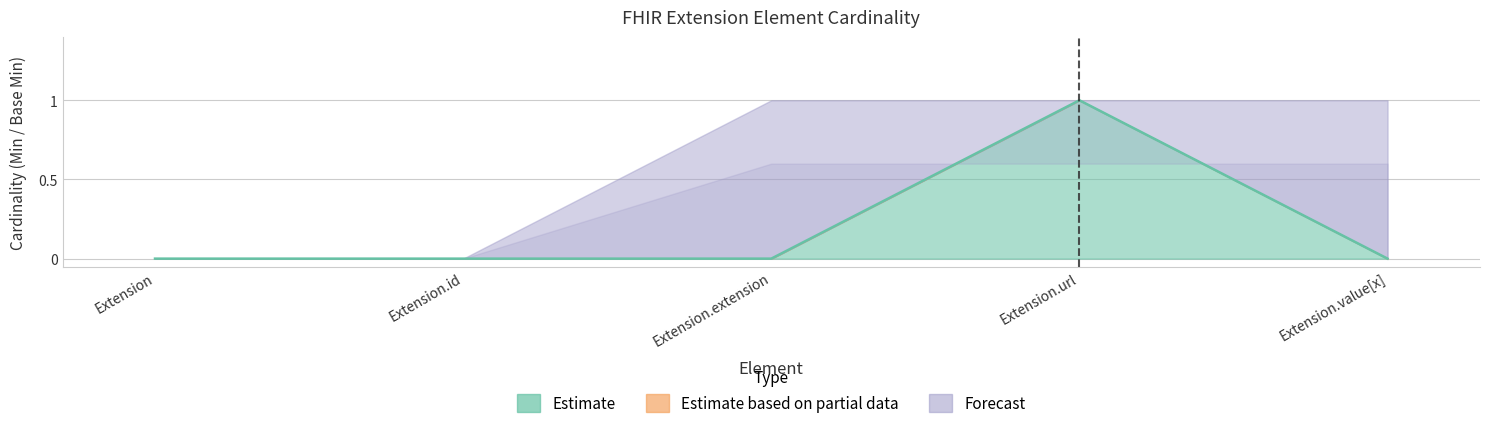

Is the value of Base Min Upper at Extension.value[x] greater than the value of Base Min at Extension.value[x]?

Yes